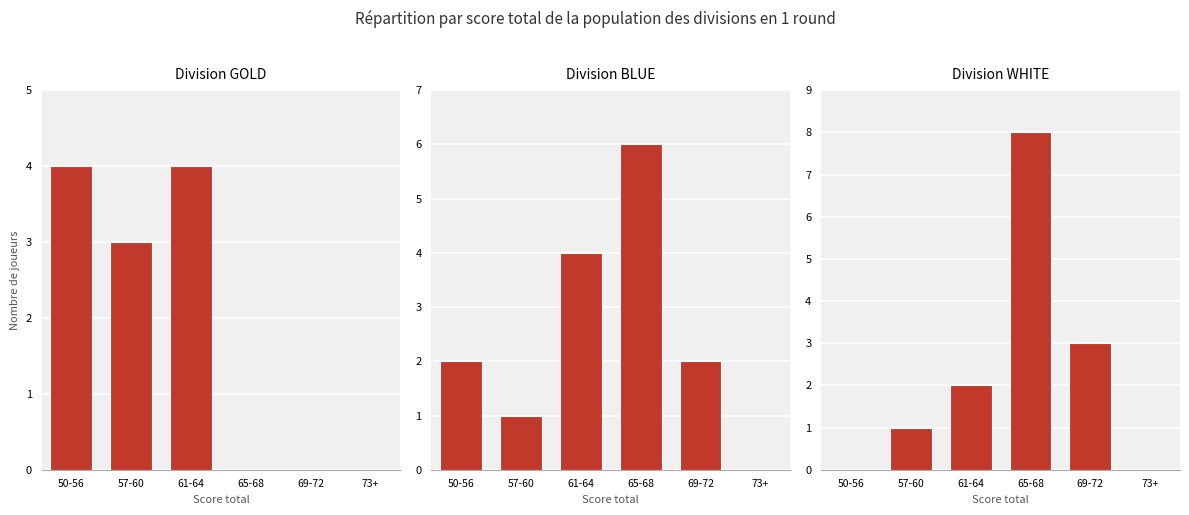

Reading left to right, what are all the values shown in this chart?

GOLD: 4	3	4	0	0	0
BLUE: 2	1	4	6	2	0
WHITE: 0	1	2	8	3	0